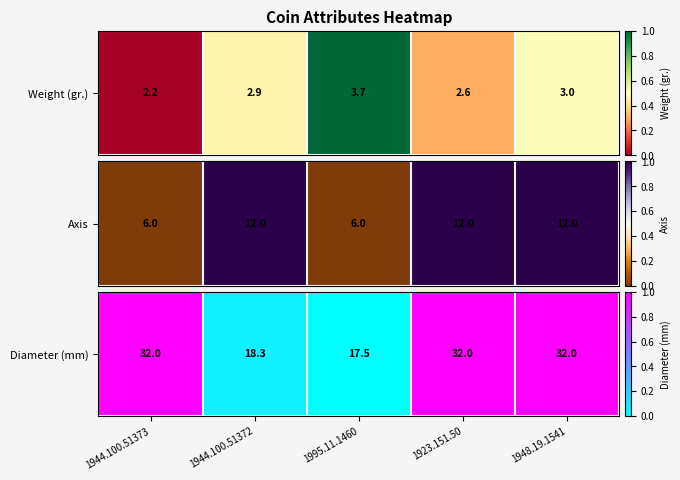

The value at 1995.11.1460 is -0.5. True or false?

False